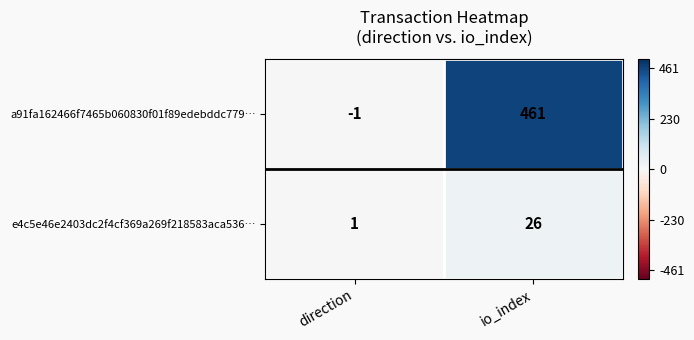

True or false: e4c5e46e2403dc2f4cf369a269f218583aca536… has a value of 15 at io_index.

False